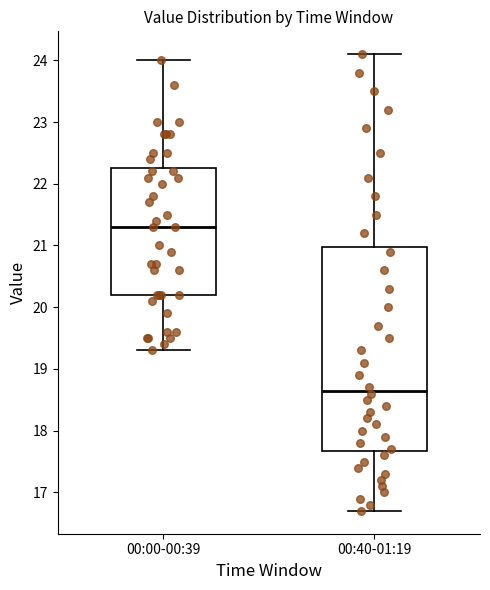

Which box's median line is the lowest?

00:40-01:19